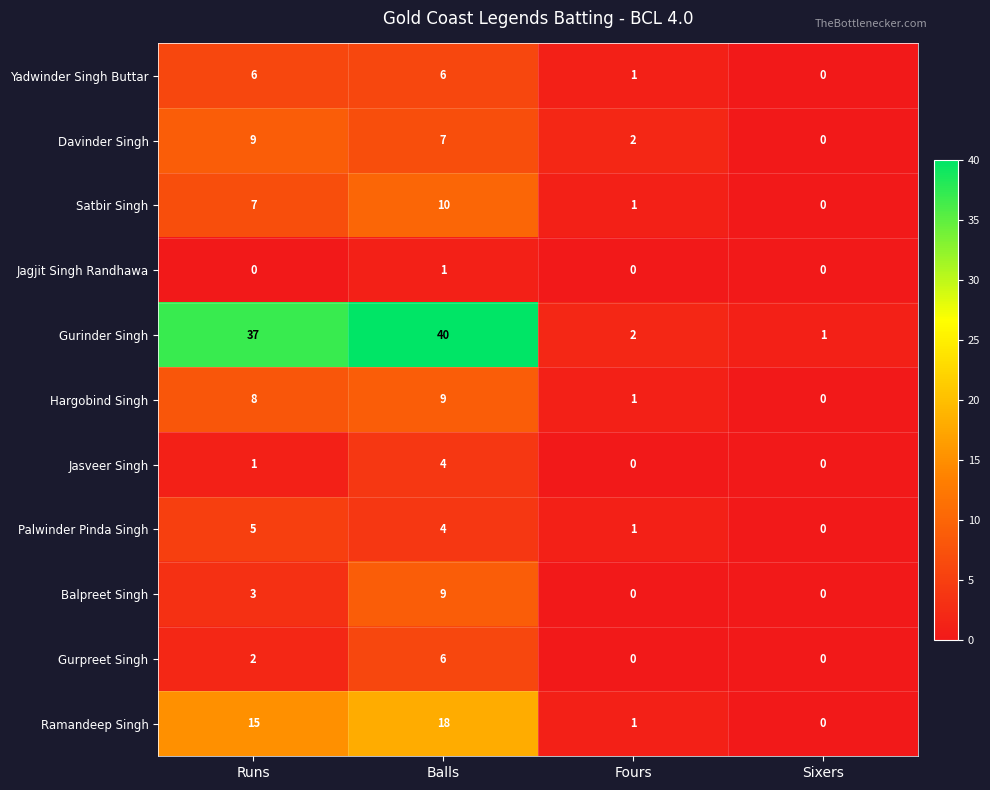

What is the approximate value of Gurinder Singh at Runs, to the nearest 10?

40